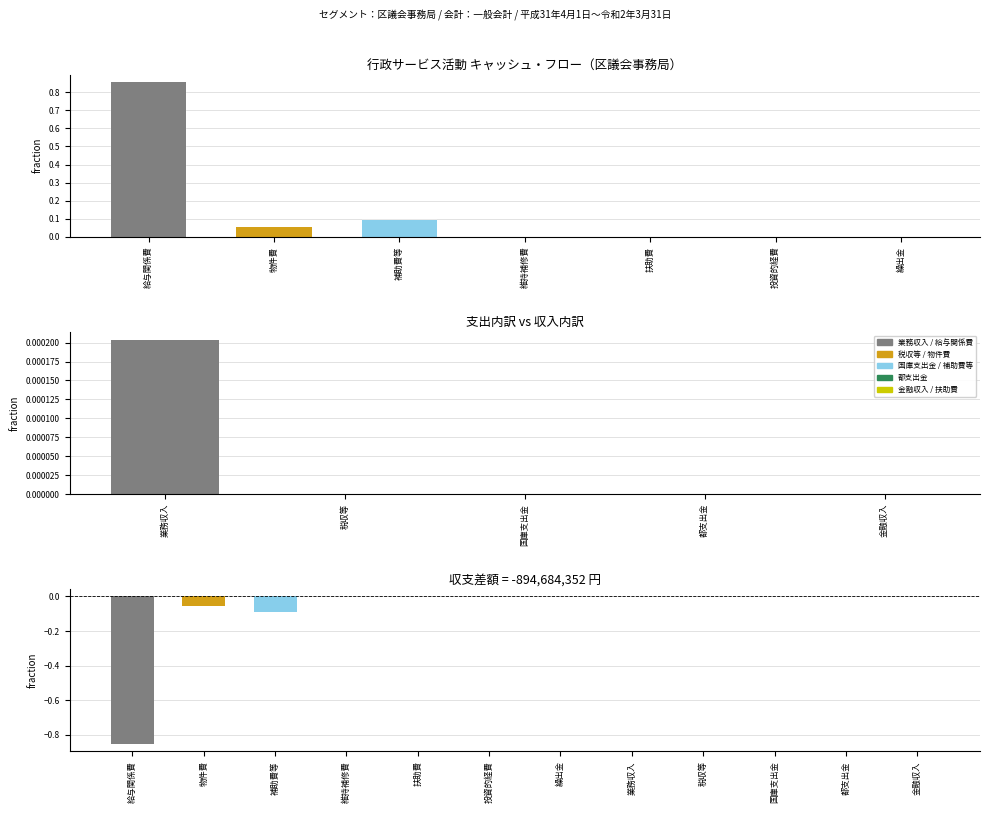

Rank the categories by value from highest to lowest.

給与関係費, 補助費等, 物件費, 維持補修費, 扶助費, 投資的経費, 繰出金